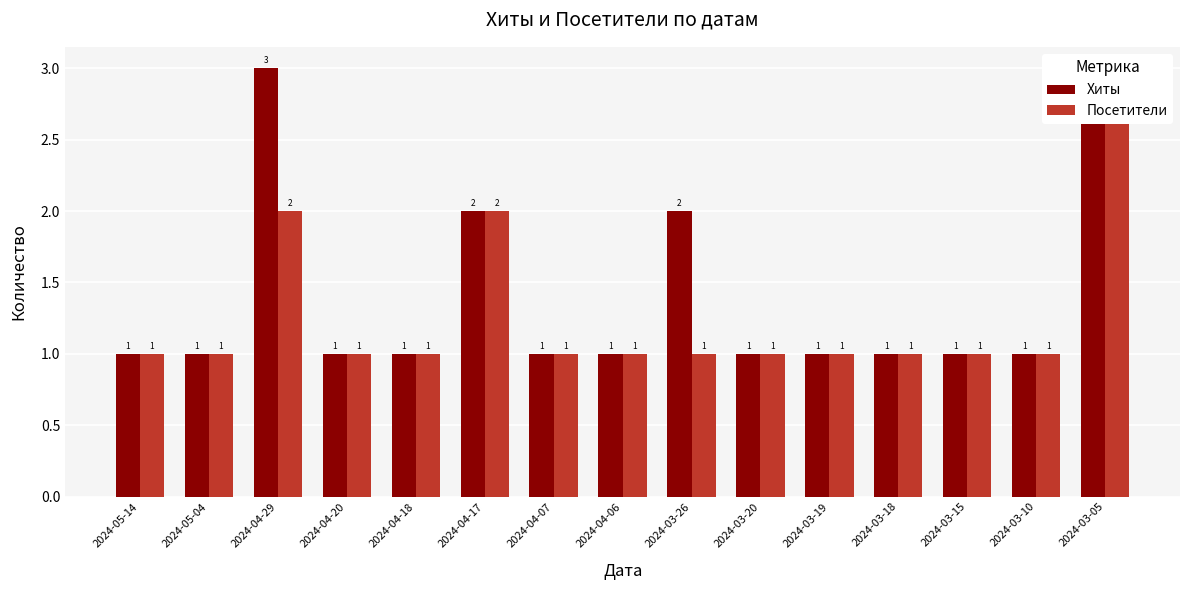

Reading left to right, transcribe all the data shown in this chart.

Хиты: 2024-05-14=1	2024-05-04=1	2024-04-29=3	2024-04-20=1	2024-04-18=1	2024-04-17=2	2024-04-07=1	2024-04-06=1	2024-03-26=2	2024-03-20=1	2024-03-19=1	2024-03-18=1	2024-03-15=1	2024-03-10=1	2024-03-05=3
Посетители: 2024-05-14=1	2024-05-04=1	2024-04-29=2	2024-04-20=1	2024-04-18=1	2024-04-17=2	2024-04-07=1	2024-04-06=1	2024-03-26=1	2024-03-20=1	2024-03-19=1	2024-03-18=1	2024-03-15=1	2024-03-10=1	2024-03-05=3